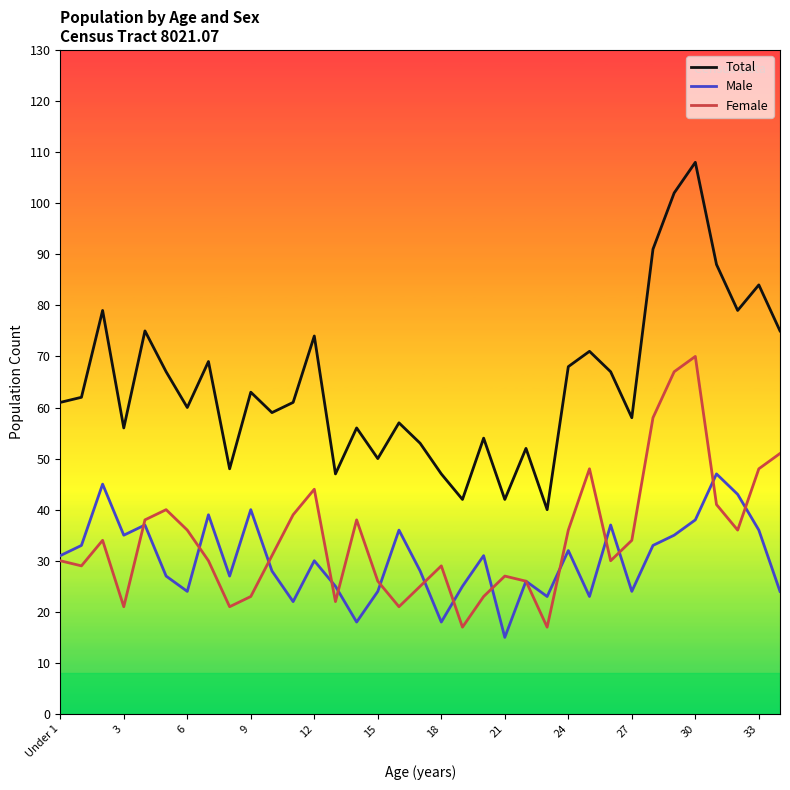

Rank the series by their maximum value, from highest to lowest.

Total, Female, Male